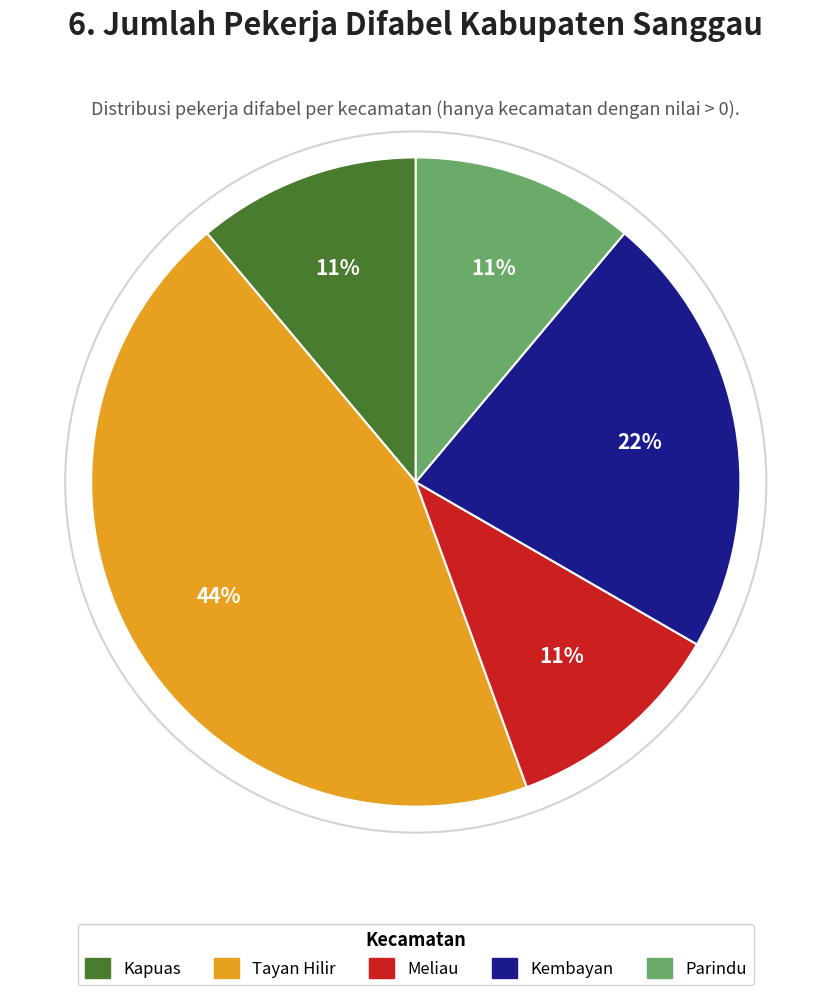

The Tayan Hilir slice represents 57% of the pie. True or false?

False